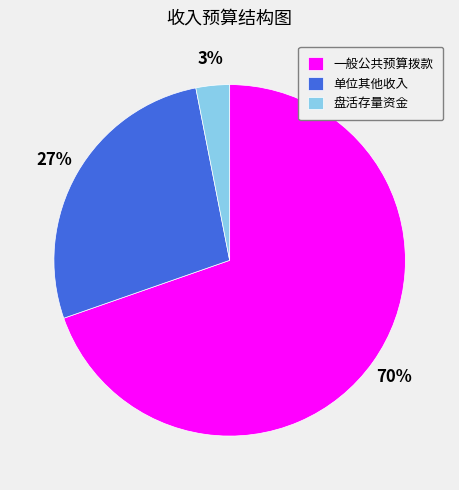

To the nearest percent, what is the average slice percentage?

33%